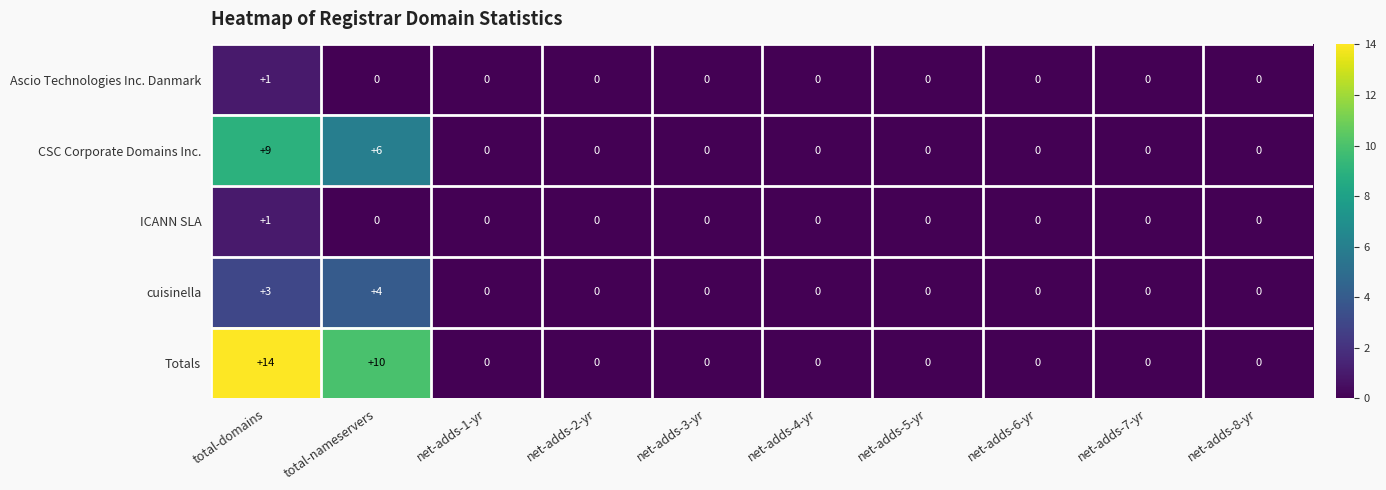

What is the approximate value of Totals at total-nameservers?

10